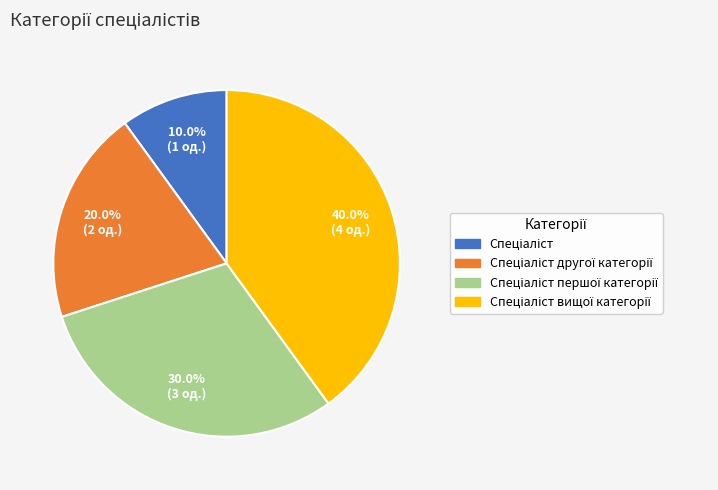

Does any single category account for the majority?

No